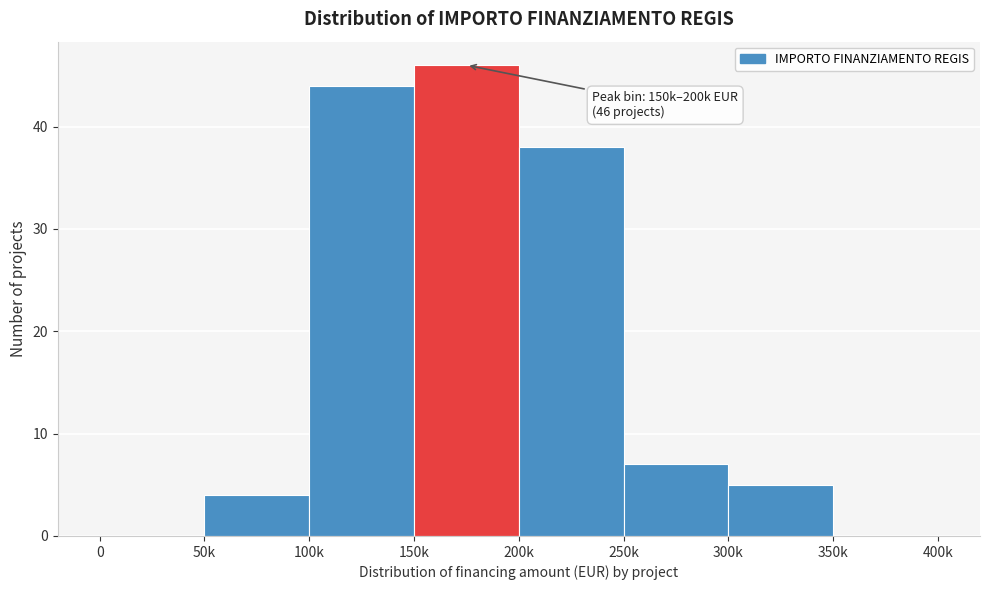

Reading left to right, what are all the values shown in this chart?

0=0	50k=4	100k=44	150k=46	200k=38	250k=7	300k=5	350k=0